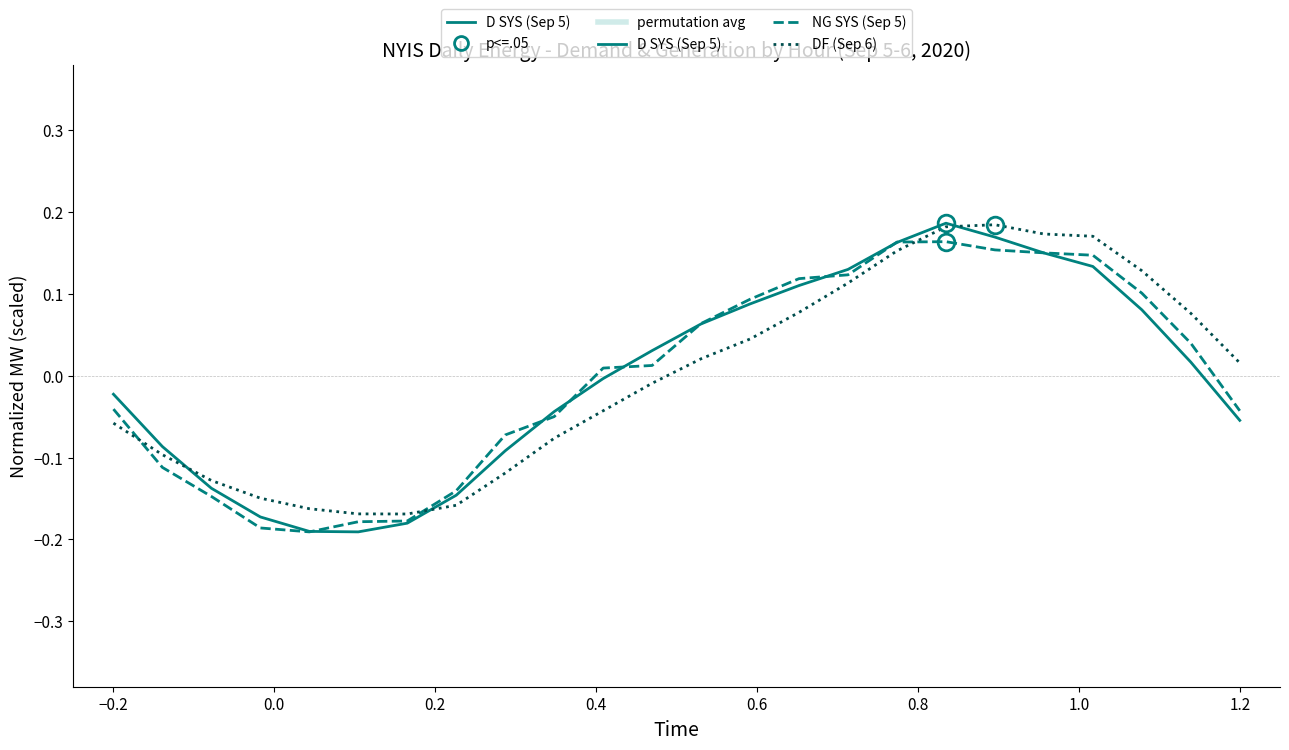

How many interior local peaks does the D SYS (Sep 5) series have?

1